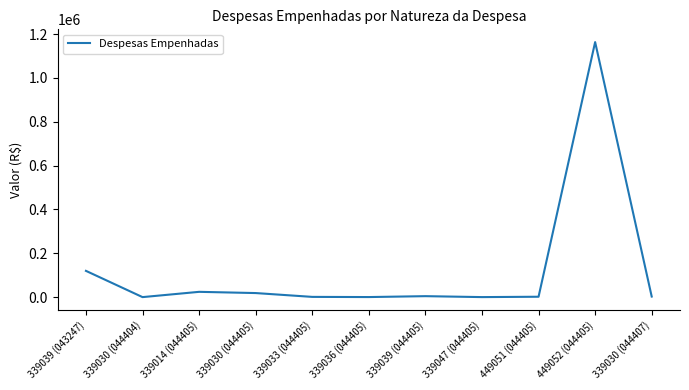

At which label is the value closest to 581727?

339039 (043247)